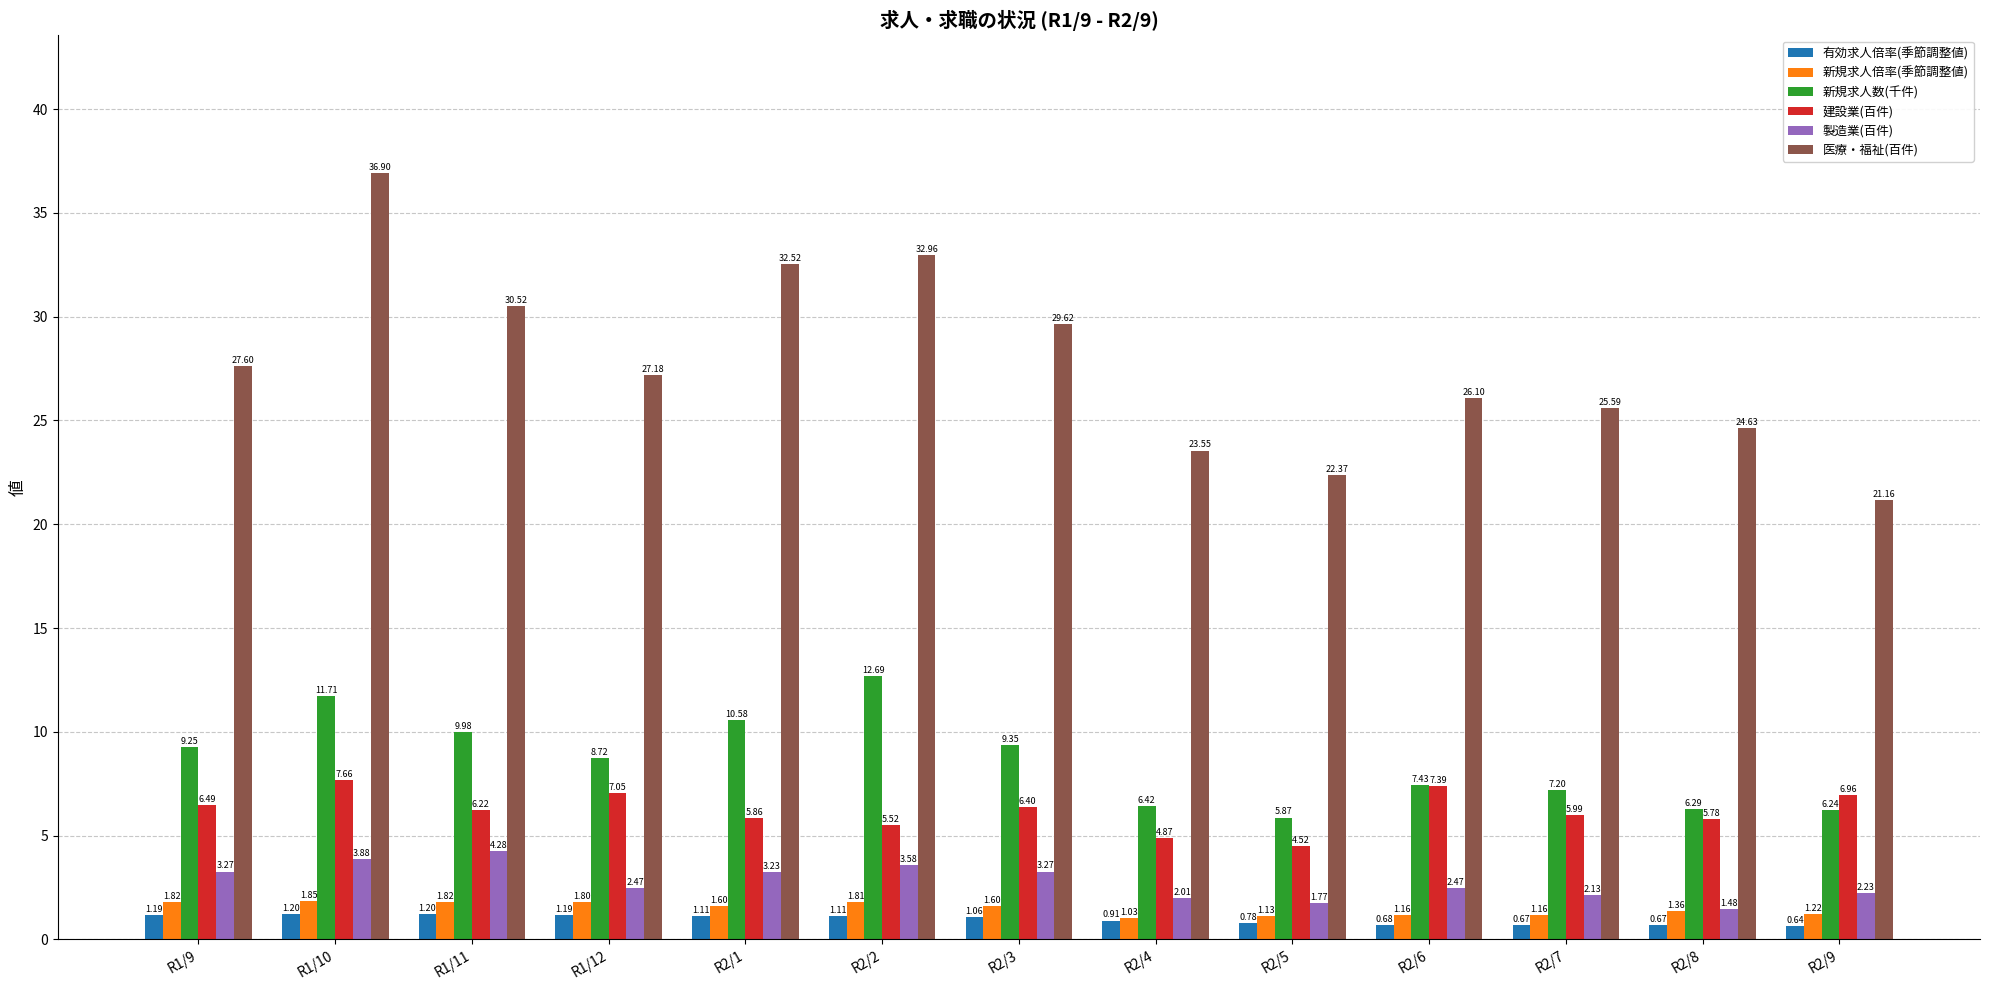

Is the value of 建設業(百件) at R2/3 greater than the value of 新規求人倍率(季節調整値) at R1/9?

Yes